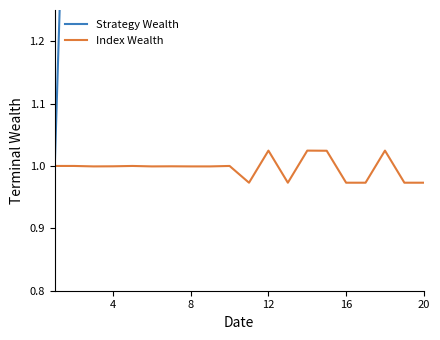

Is it true that Index Wealth equals 1.4 at 8?

False